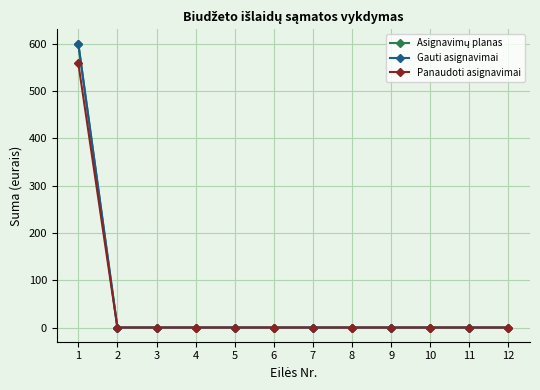

At how many categories does at least one series exceed 564?

1